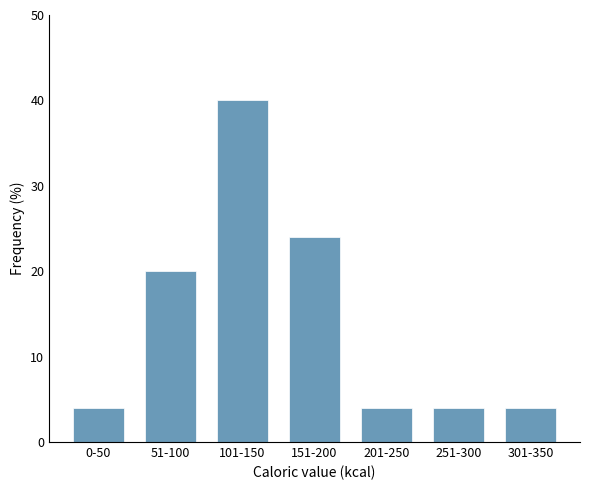

Reading left to right, extract all data points from this chart.

0-50=4	51-100=20	101-150=40	151-200=24	201-250=4	251-300=4	301-350=4